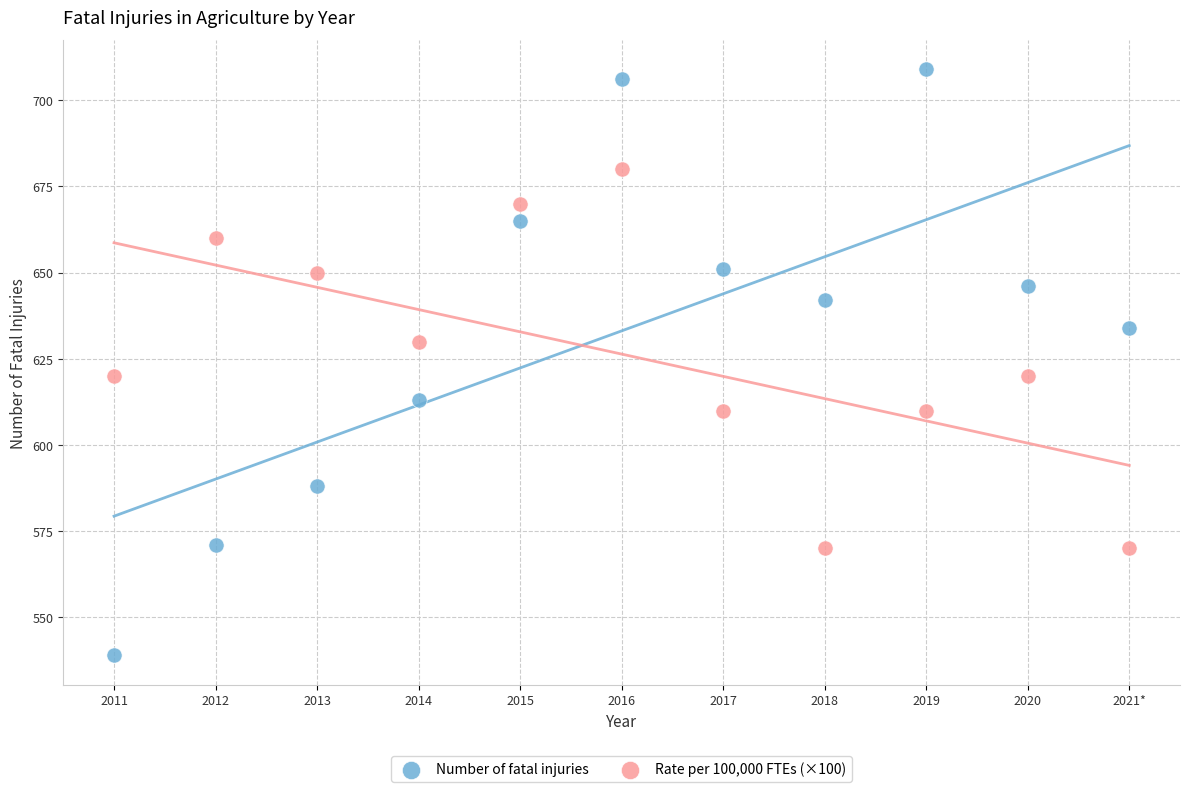

What are all the series names shown in the legend?

Number of fatal injuries, Rate per 100,000 FTEs (×100)